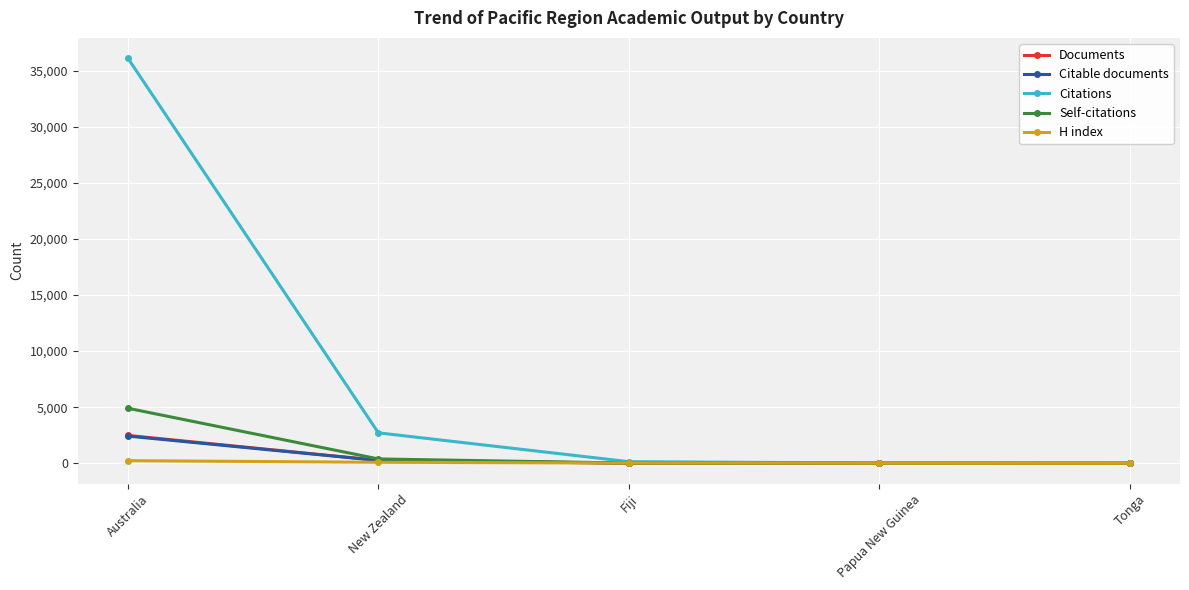

The Citations series shows 2716 at New Zealand. True or false?

True